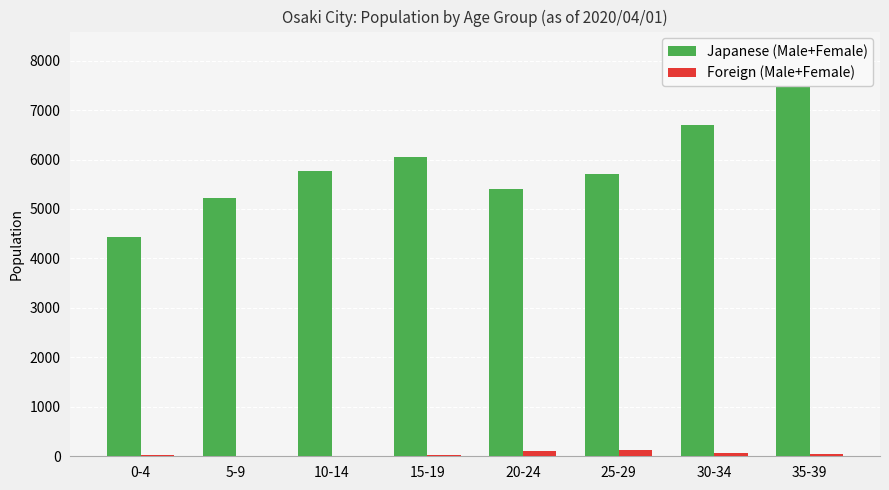

What is the label of the 3rd bar from the right?

25-29